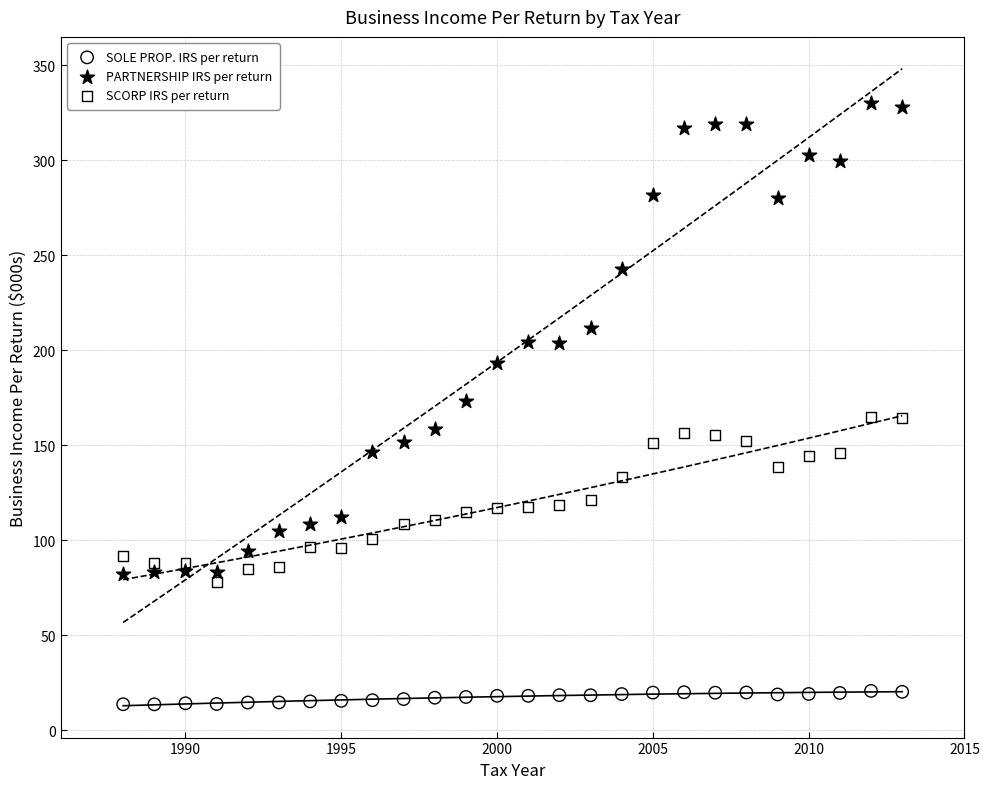

Which series reaches the maximum Y coordinate?

PARTNERSHIP IRS per return